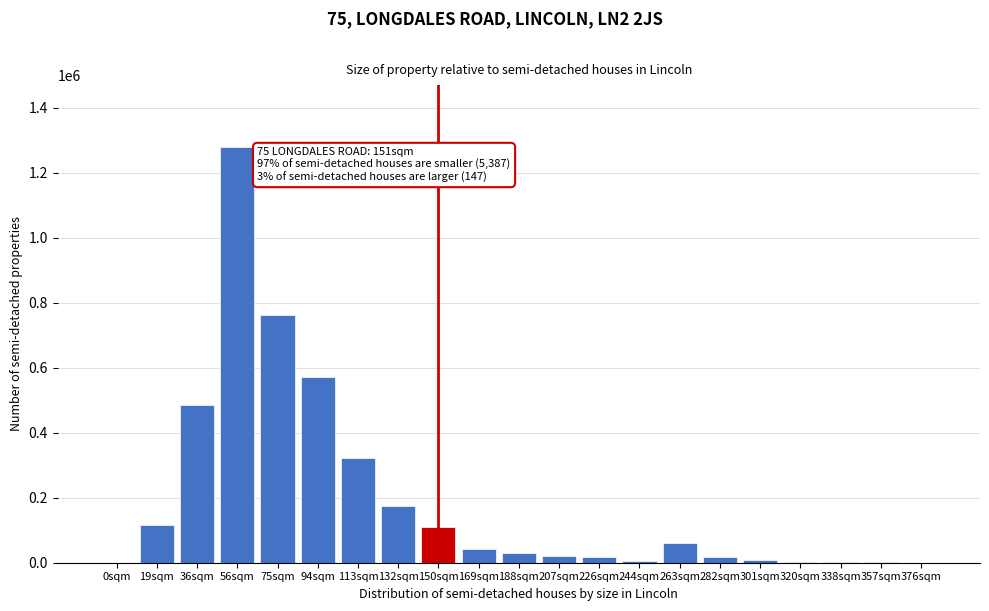

What is the sum of all values?

4030908